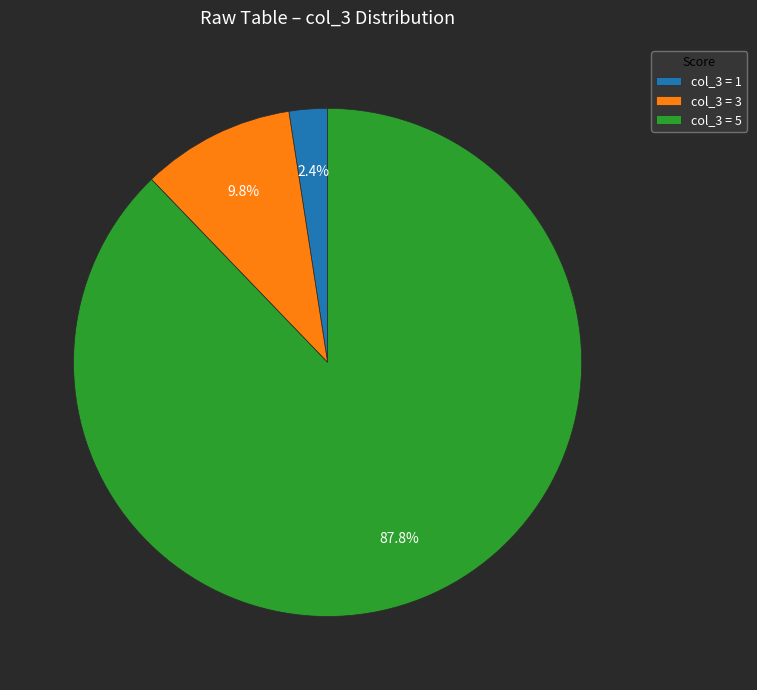

Rank the categories by value from lowest to highest.

col_3 = 1, col_3 = 3, col_3 = 5